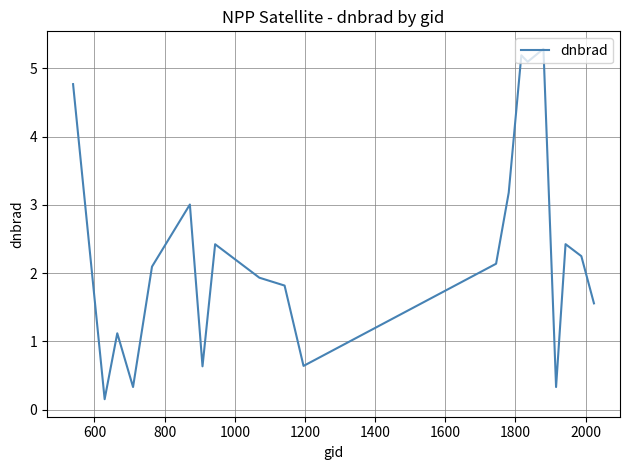

What is the sum of all values?

46.4